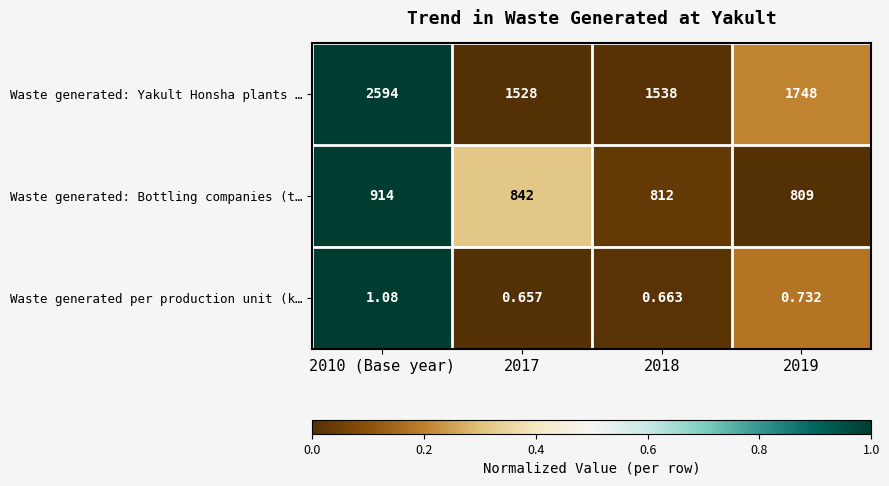

At how many categories does at least one series exceed 0?

4